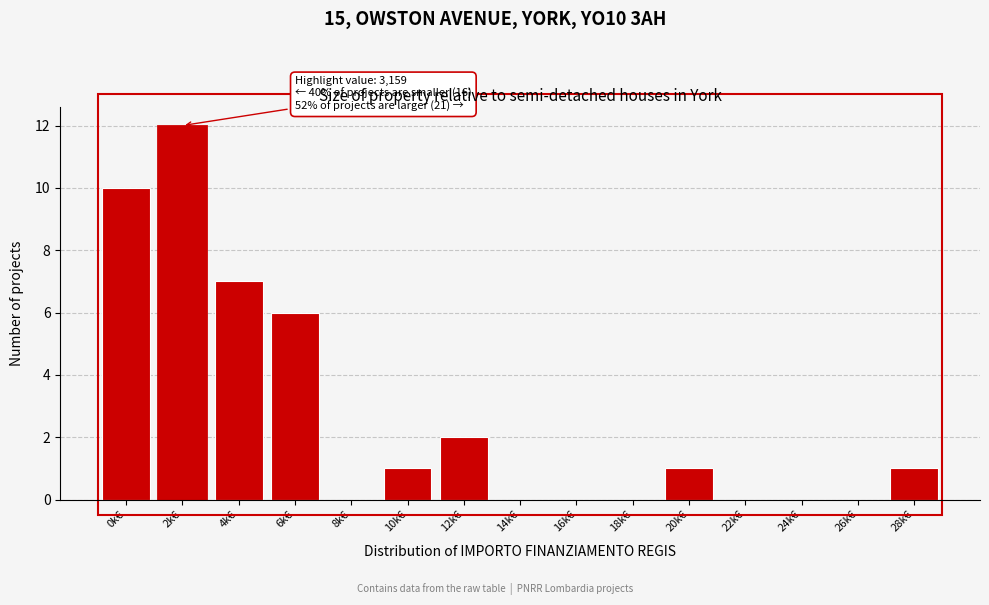

Reading right to left, transcribe all the data shown in this chart.

28k€=1	26k€=0	24k€=0	22k€=0	20k€=1	18k€=0	16k€=0	14k€=0	12k€=2	10k€=1	8k€=0	6k€=6	4k€=7	2k€=12	0k€=10